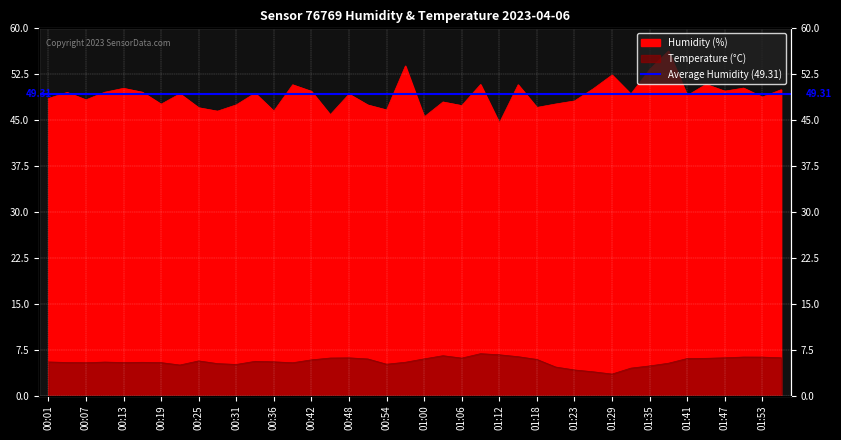

What is the label of the 32nd point from the right?

00:25